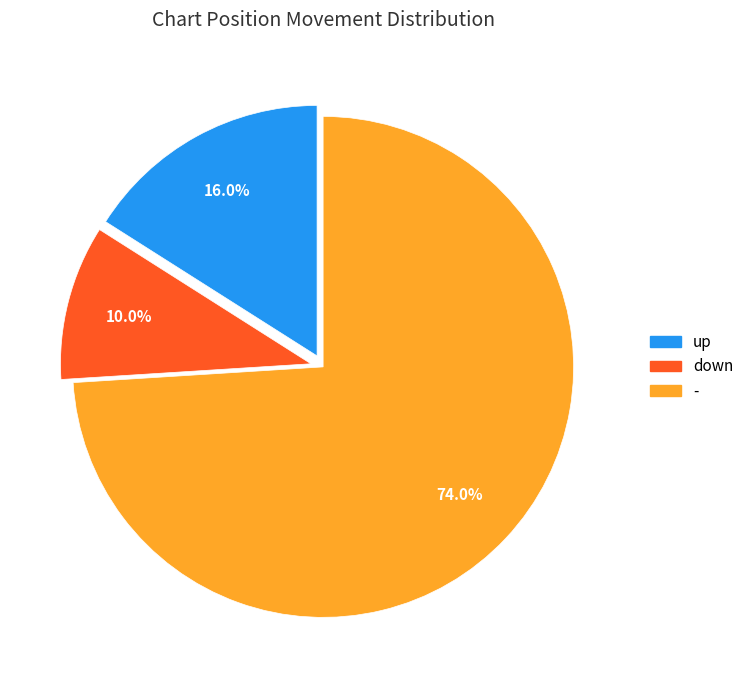

To the nearest percent, what is the difference between the largest and smallest slice percentages?

64%